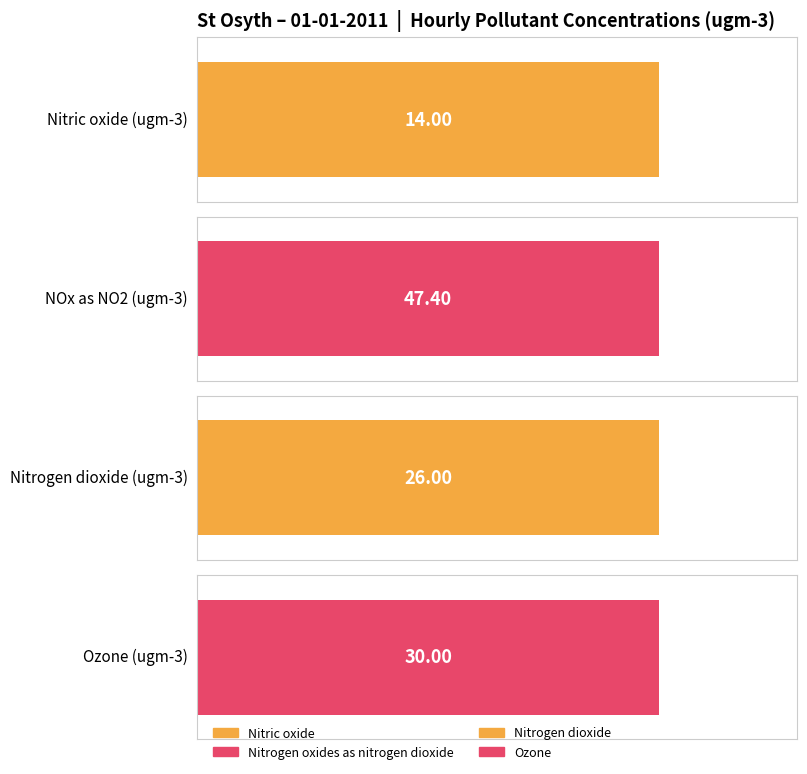

The value of Nitrogen dioxide at 10:00 is 23.6. True or false?

False